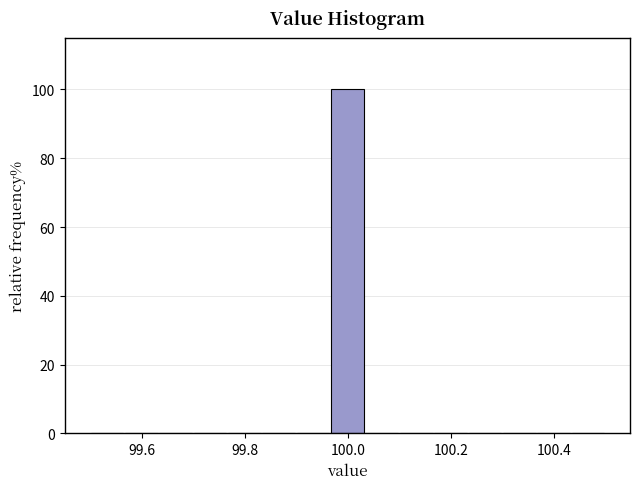

Around what value on the x-axis is the tallest bar? Give the approximate position of its centre, as read against the axis.

100.00